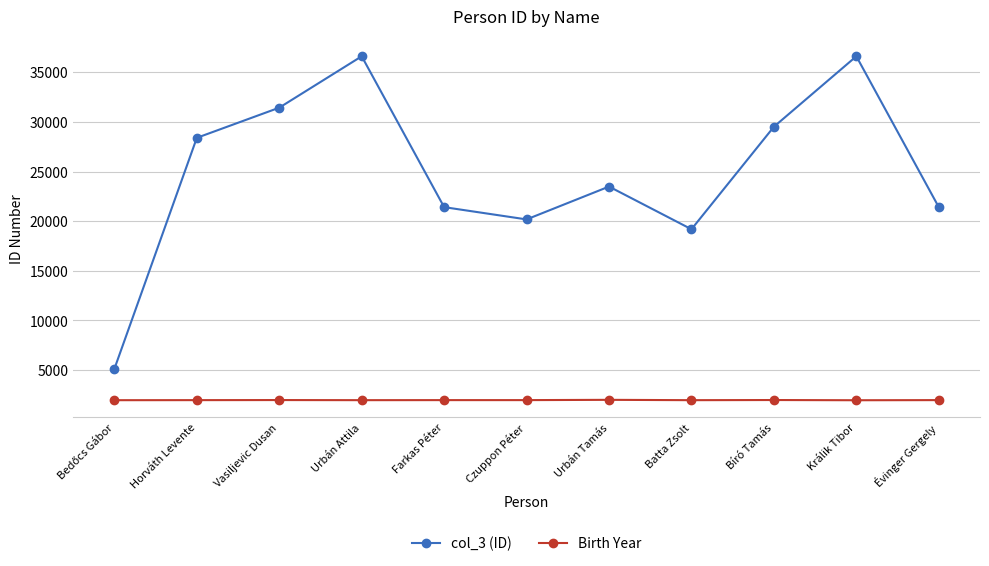

What is the difference between the highest and lowest values at Bíró Tamás?

27523